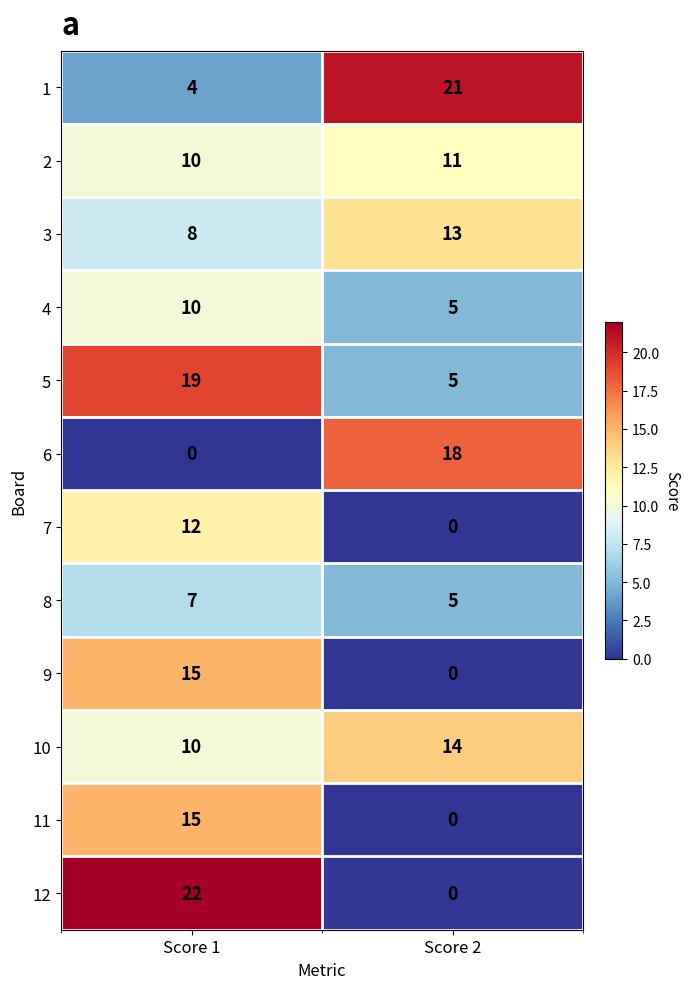

Which series has the widest spread of values?

12